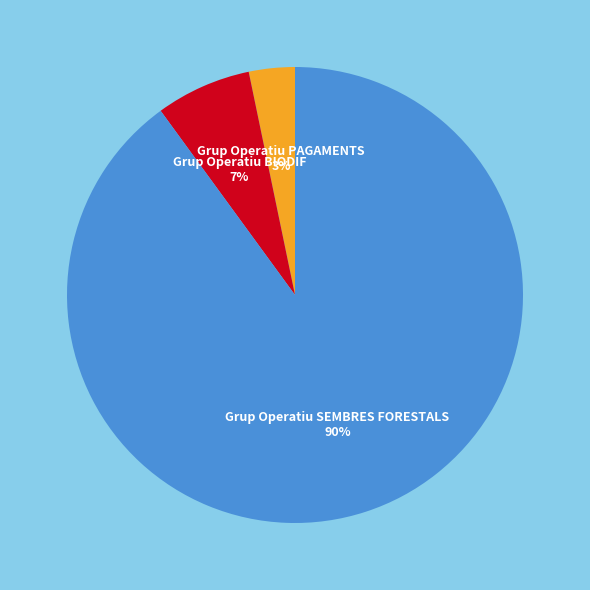

Is there a majority slice in this chart?

Yes